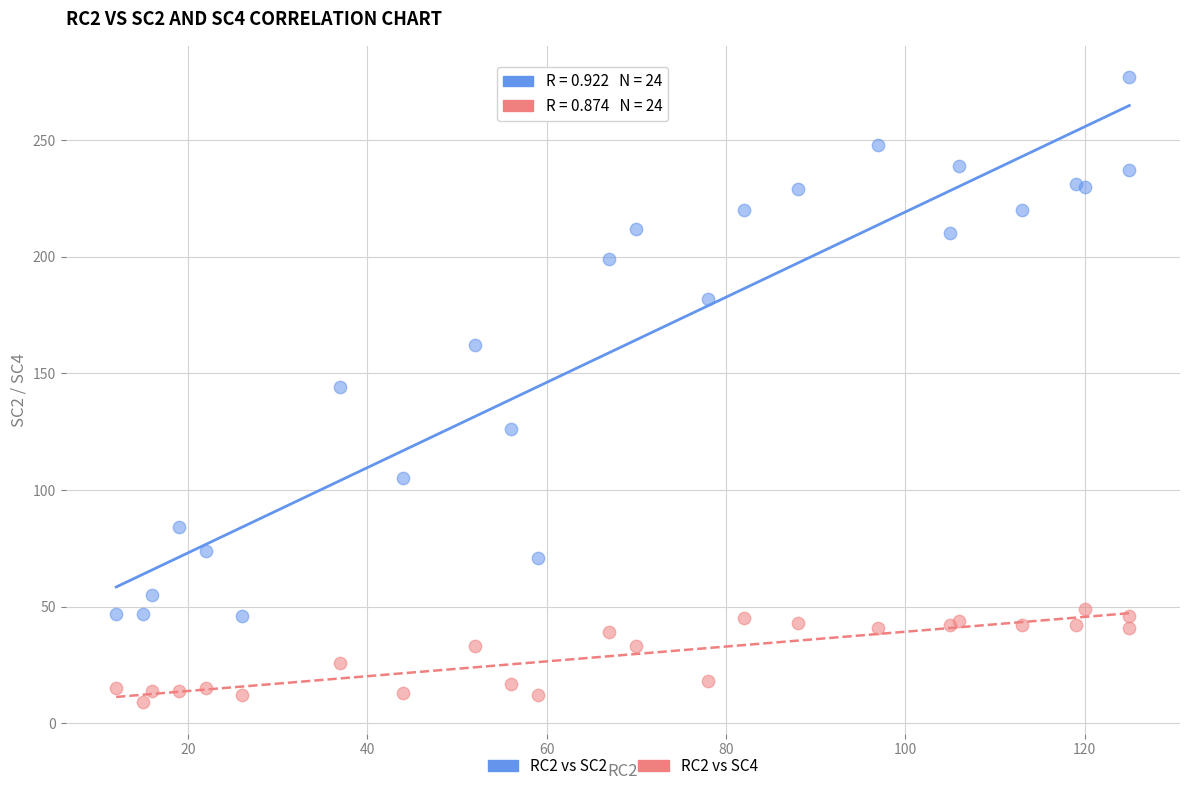

Which series has the largest Y range (max minus min)?

RC2 vs SC2